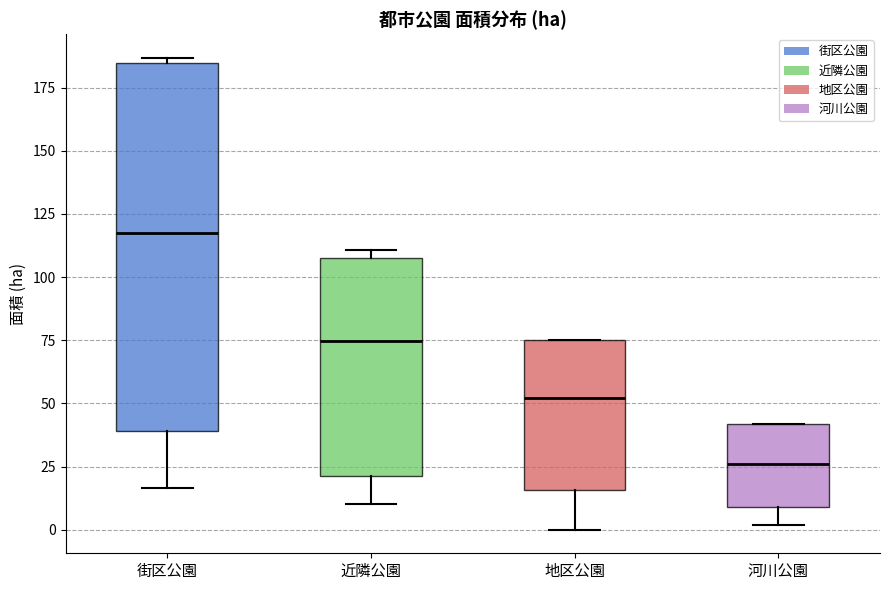

Reading left to right, read every box against the y-axis: the position of its median line, the range the box covers, and the ends of its whiskers. The values are not printed on the chart, so give them approximately, as read against the axis.

街区公園: median 120, box 40 to 185, whiskers 15 to 185 (just above the box's upper edge)
近隣公園: median 75, box 20 to 110, whiskers 10 to 110 (just above the box's upper edge)
地区公園: median 50, box 15 to 75, whiskers 0 to 75
河川公園: median 25, box 10 to 40, whiskers 0 to 40